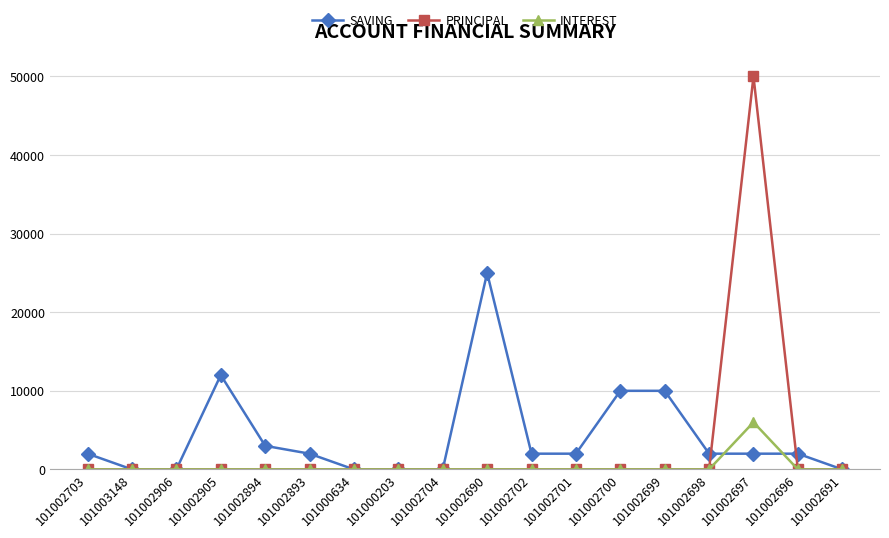

Reading left to right, extract all data points from this chart.

SAVING: 101002703=2000	101003148=0	101002906=0	101002905=12000	101002894=3000	101002893=2000	101000634=0	101000203=0	101002704=0	101002690=25000	101002702=2000	101002701=2000	101002700=10000	101002699=10000	101002698=2000	101002697=2000	101002696=2000	101002691=0
PRINCIPAL: 101002703=0	101003148=0	101002906=0	101002905=0	101002894=0	101002893=0	101000634=0	101000203=0	101002704=0	101002690=0	101002702=0	101002701=0	101002700=0	101002699=0	101002698=0	101002697=50000	101002696=0	101002691=0
INTEREST: 101002703=0	101003148=0	101002906=0	101002905=0	101002894=0	101002893=0	101000634=0	101000203=0	101002704=0	101002690=0	101002702=0	101002701=0	101002700=0	101002699=0	101002698=0	101002697=6000	101002696=0	101002691=0